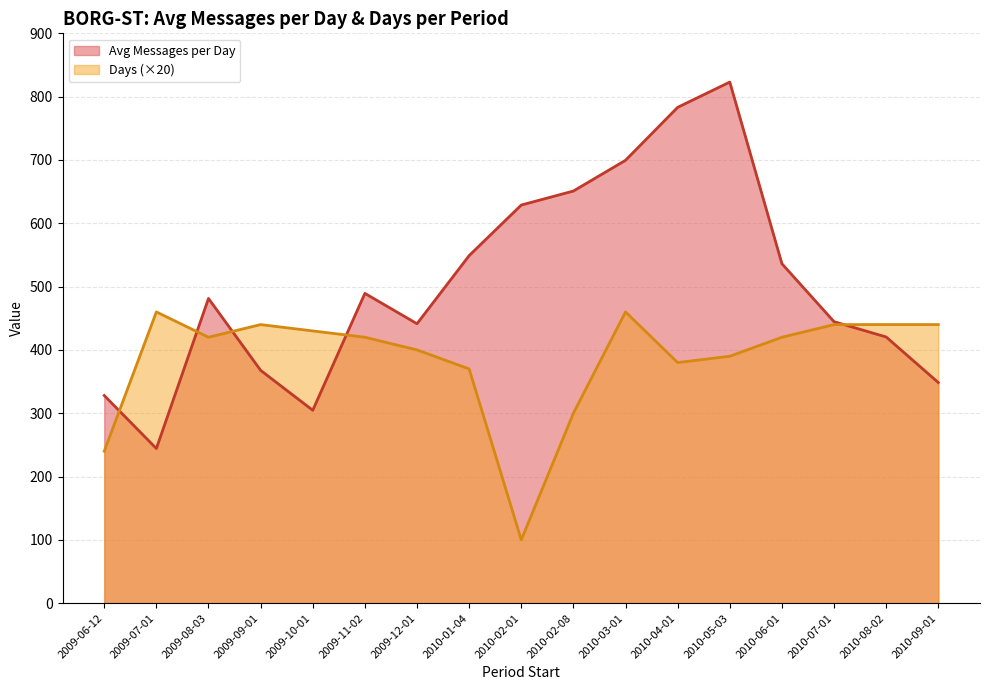

Which series has the largest range (max minus min)?

Avg Messages per Day